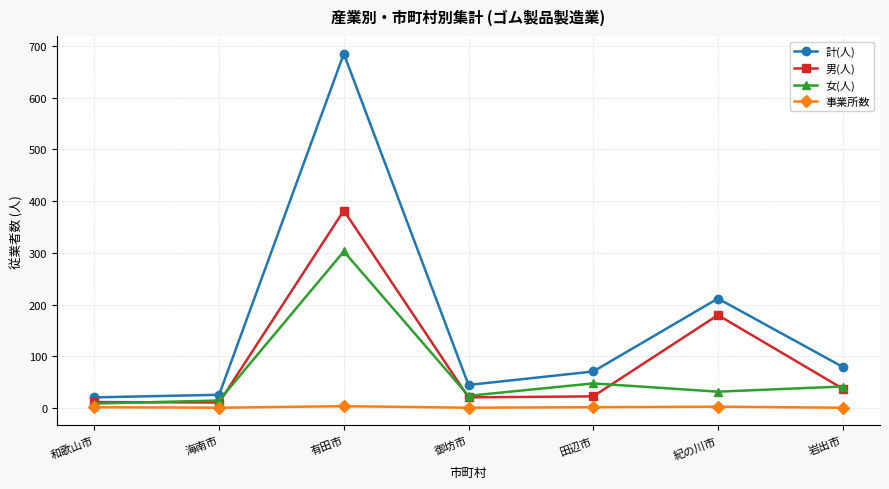

What is the total value across all series at 和歌山市?

44